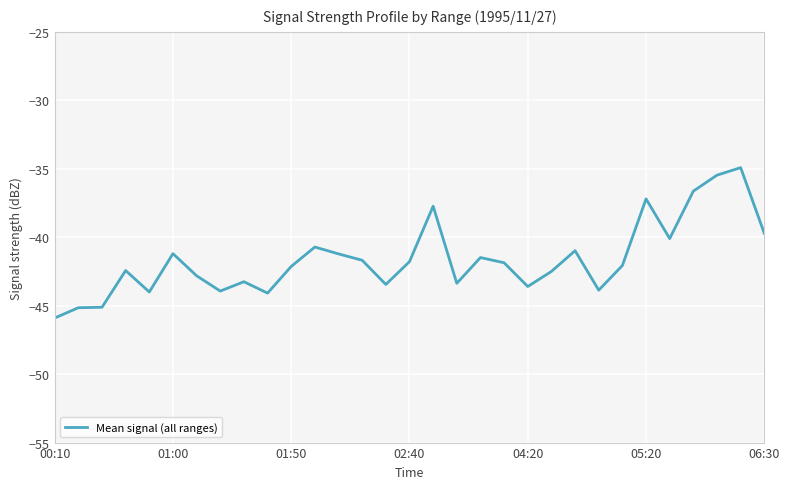

What is the difference between the maximum and minimum values?

11.0